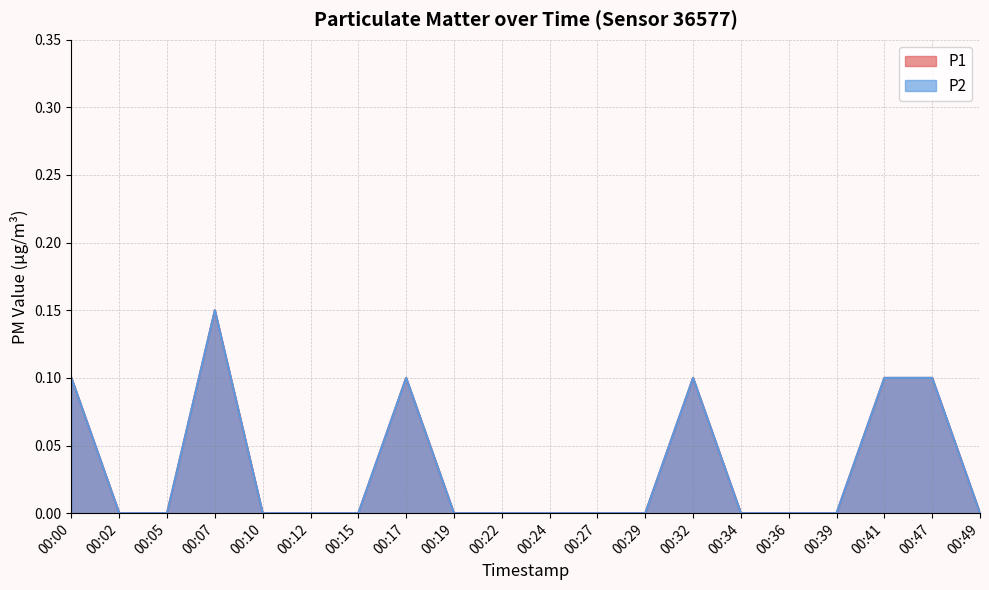

How many values in P2 are above zero?

6